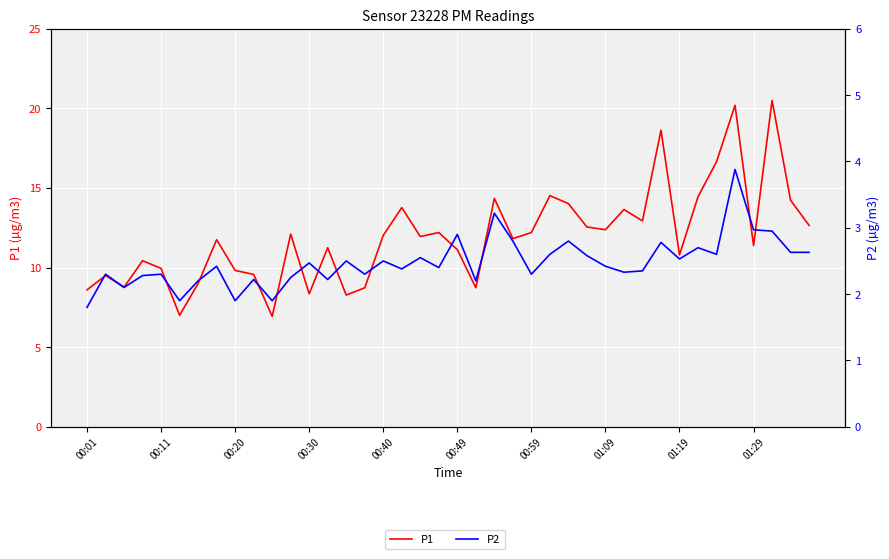

What is the minimum value shown in the chart?

1.8